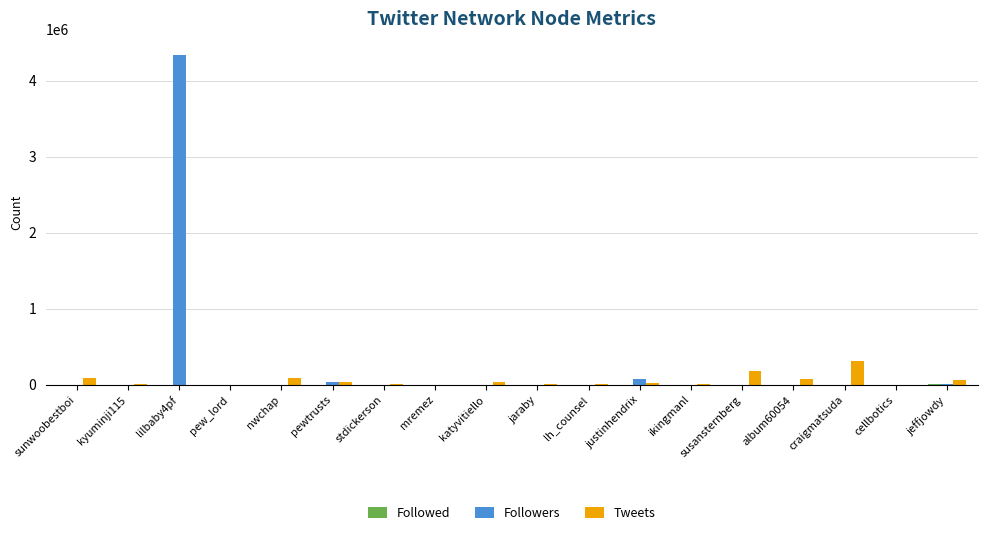

Count the number of data series in this chart.

3